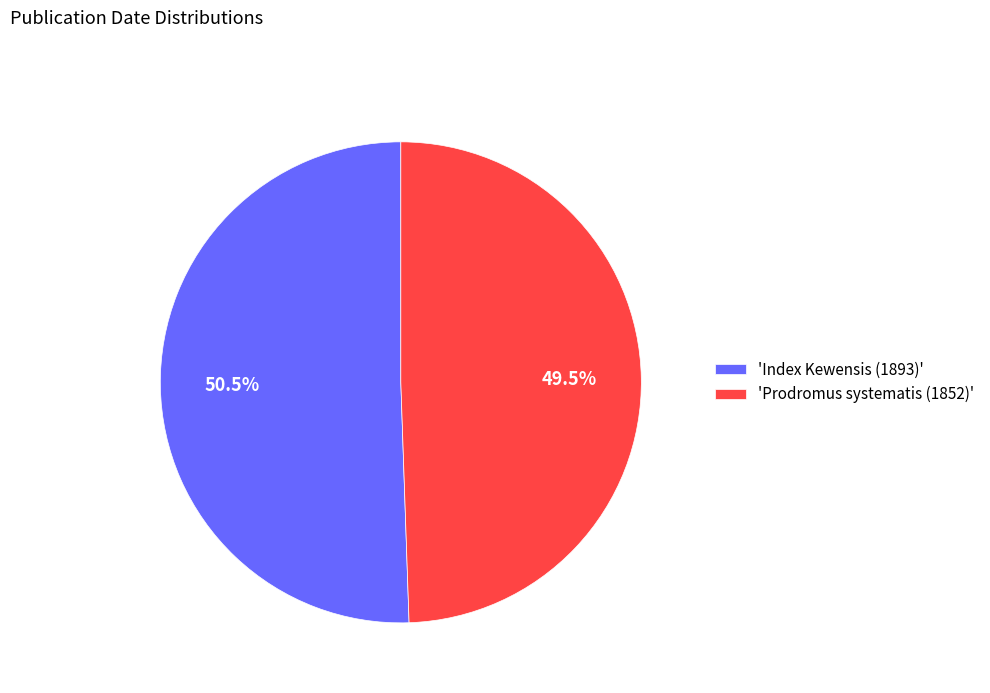

Which category has the biggest portion of the pie?

'Index Kewensis (1893)'